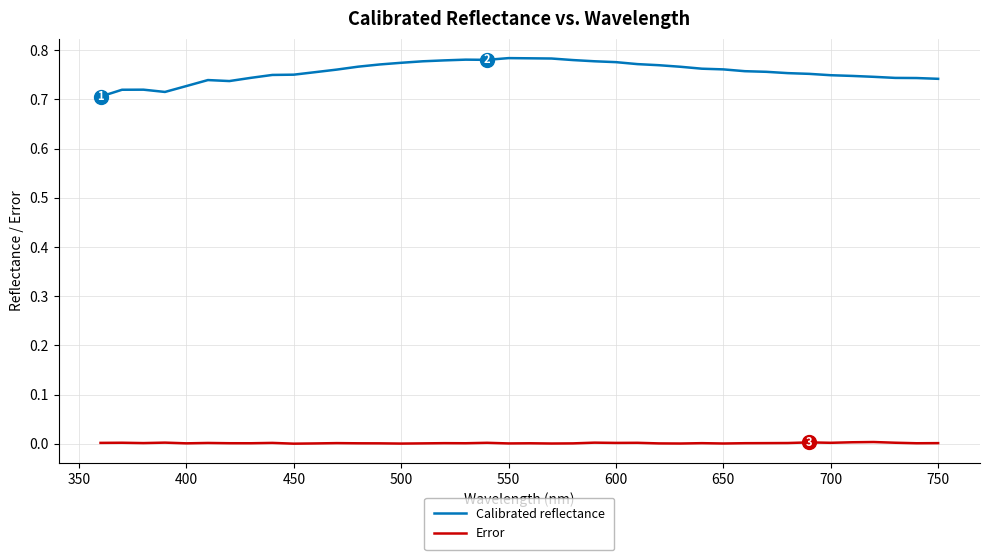

Which series has the widest spread of values?

Calibrated reflectance